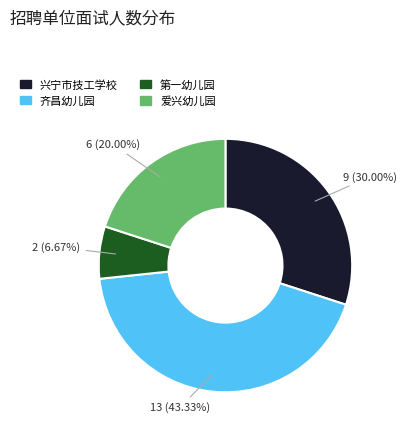

Which category has the smallest portion of the pie?

第一幼儿园